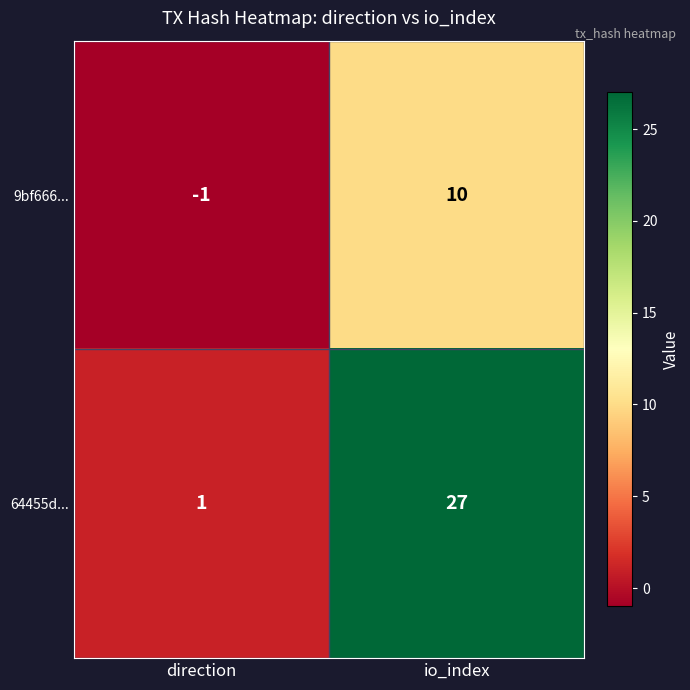

True or false: 9bf666... has a value of 10 at io_index.

True